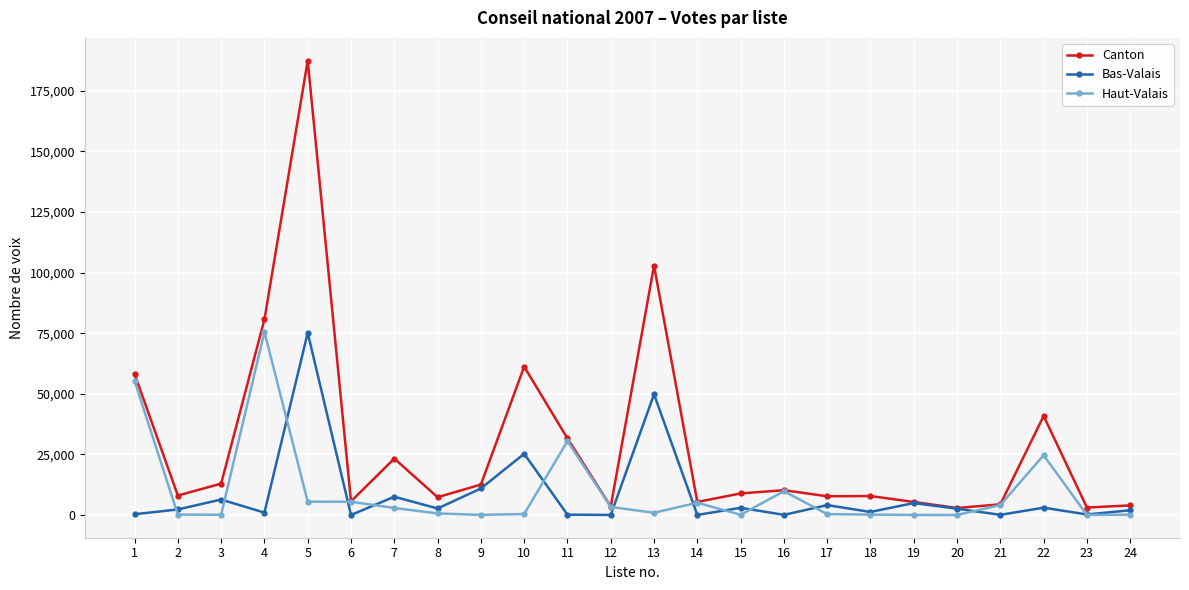

What is the maximum value shown in the chart?

187467